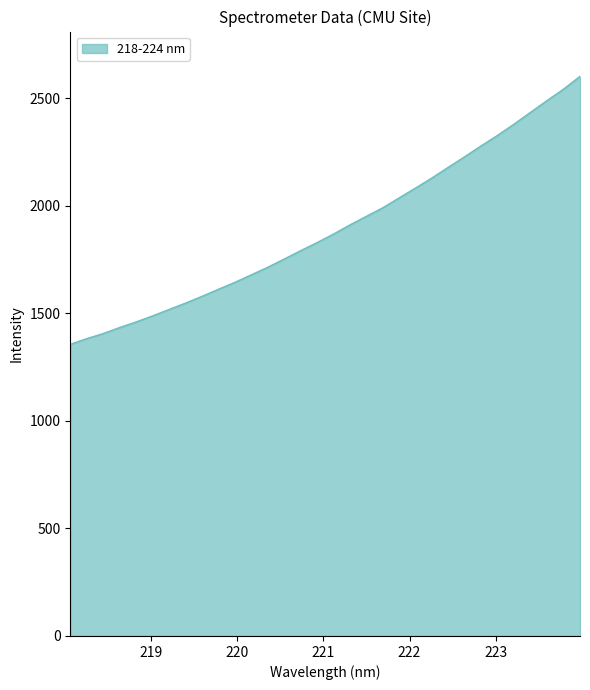

What is the greatest value displayed?

2602.9